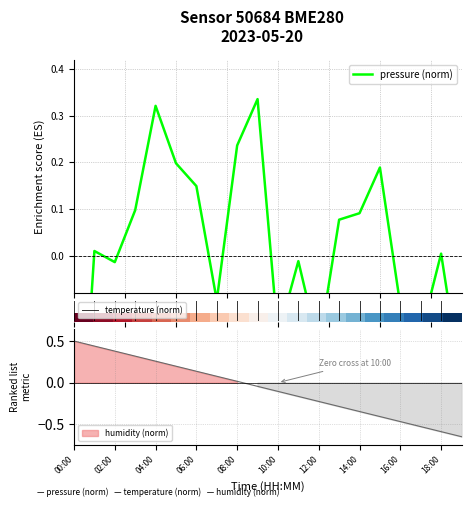

List the series in order of their overall mean, lowest first.

humidity, pressure